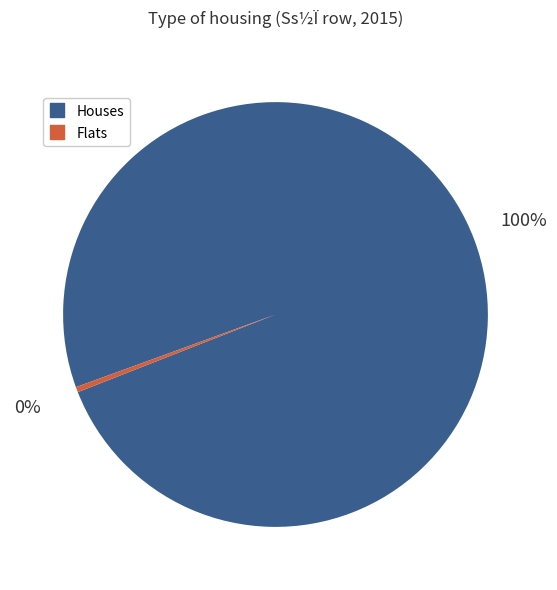

Does any single category account for the majority?

Yes